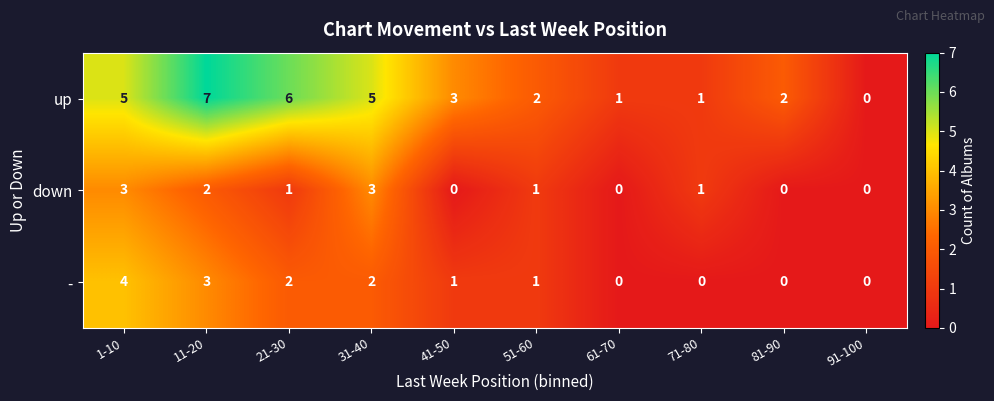

Reading left to right, transcribe all the data shown in this chart.

up: 1-10=5	11-20=7	21-30=6	31-40=5	41-50=3	51-60=2	61-70=1	71-80=1	81-90=2	91-100=0
down: 1-10=3	11-20=2	21-30=1	31-40=3	41-50=0	51-60=1	61-70=0	71-80=1	81-90=0	91-100=0
-: 1-10=4	11-20=3	21-30=2	31-40=2	41-50=1	51-60=1	61-70=0	71-80=0	81-90=0	91-100=0